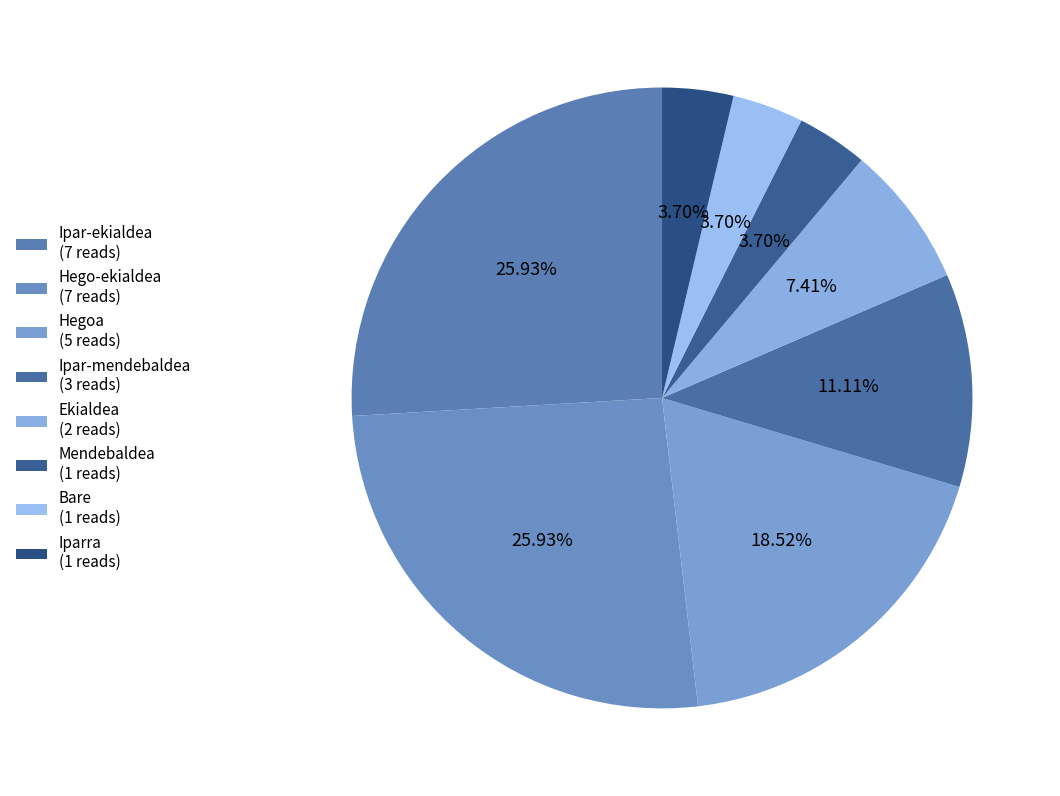

How many segments does this pie chart have?

8